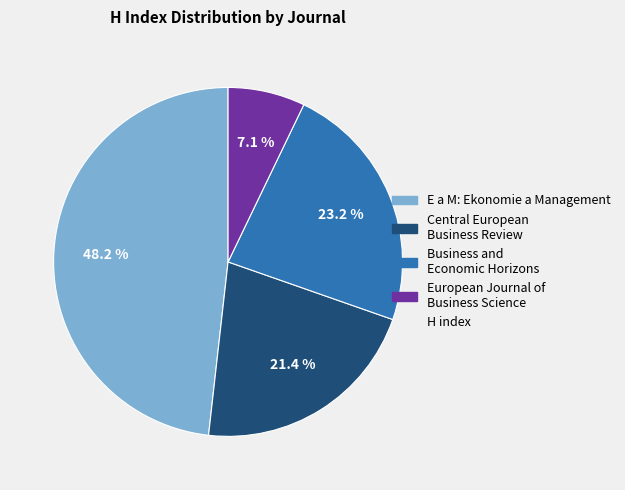

Is there any slice that represents more than half of the pie?

No